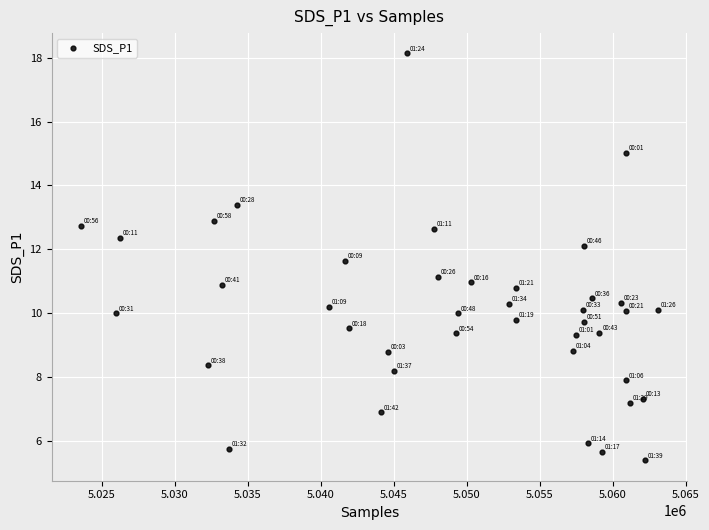

What is the range of Y values (max minus min)?

12.7